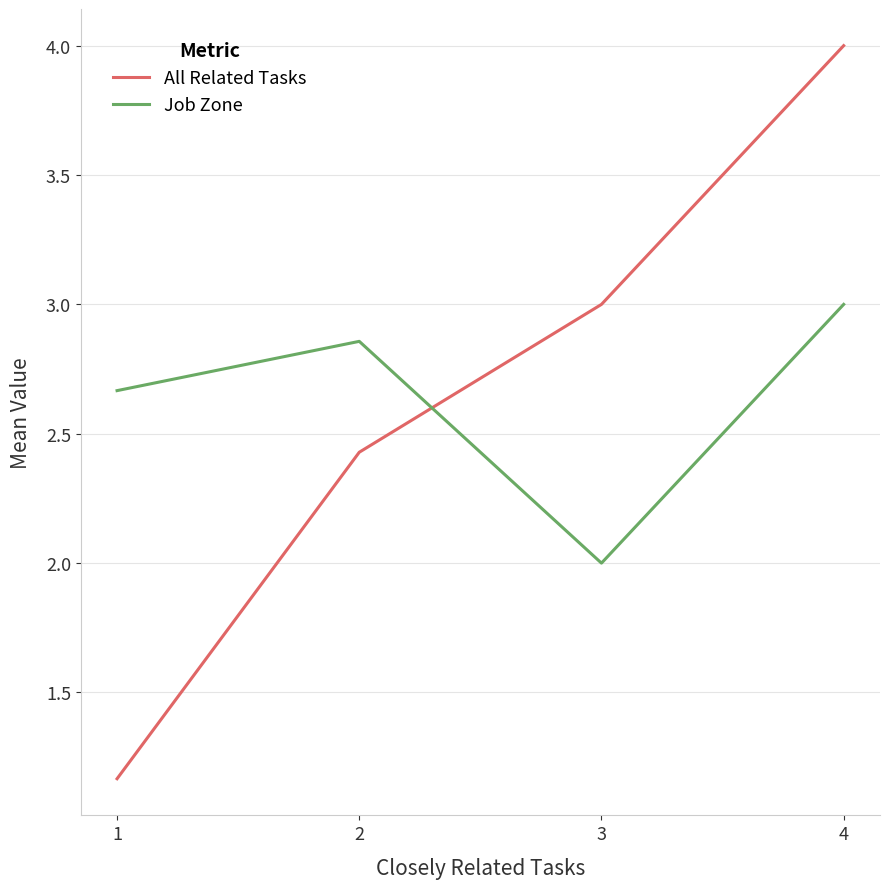

Which series has the widest spread of values?

All Related Tasks